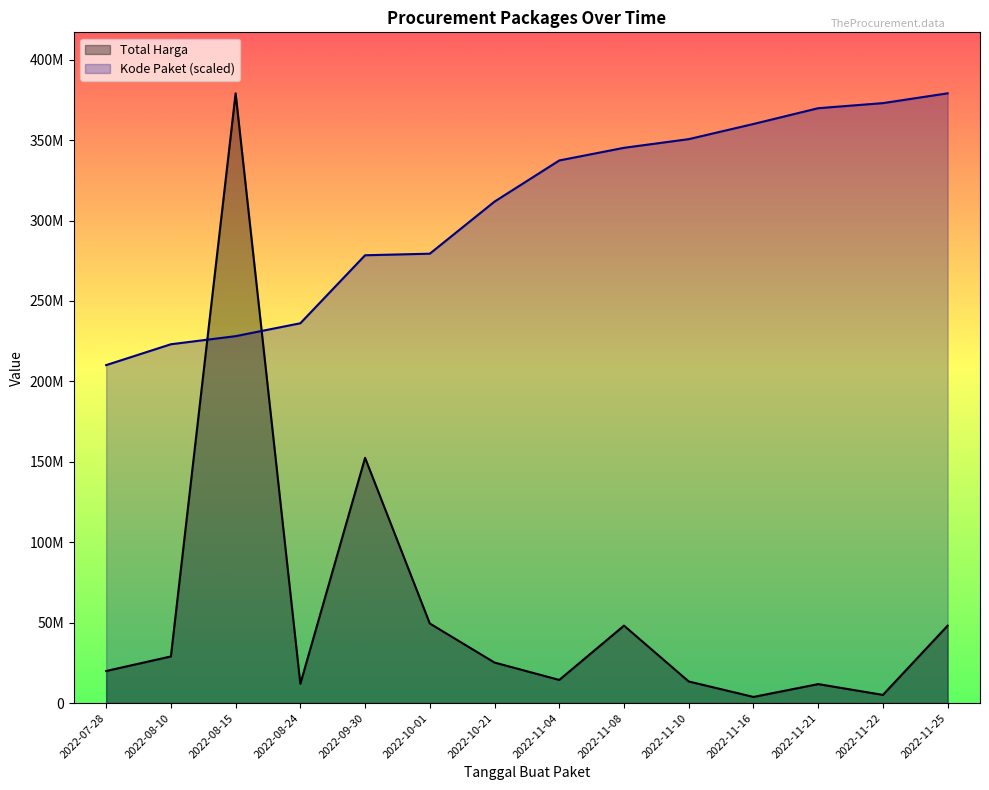

Which series has the widest spread of values?

Total Harga